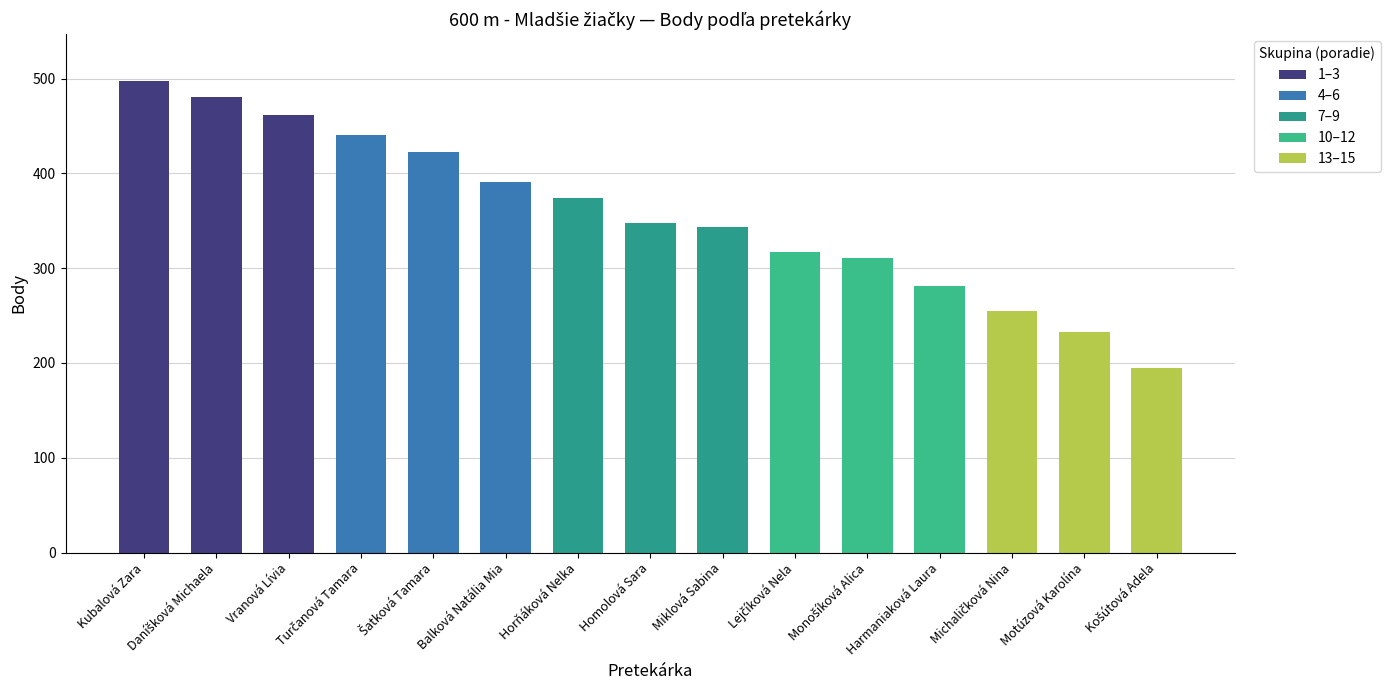

Reading right to left, list all the values displayed in this chart.

Poradie: Košútová Adela=15	Motúzová Karolína=14	Michaličková Nina=13	Harmaniaková Laura=12	Monošíková Alica=11	Lejčíková Nela=10	Miklová Sabina=9	Homolová Sara=8	Horňáková Nelka=7	Balková Natália Mia=6	Šatková Tamara=5	Turčanová Tamara=4	Vranová Lívia=3	Daníšková Michaela=2	Kubalová Zara=1
Body: Košútová Adela=195	Motúzová Karolína=233	Michaličková Nina=255	Harmaniaková Laura=281	Monošíková Alica=311	Lejčíková Nela=317	Miklová Sabina=343	Homolová Sara=348	Horňáková Nelka=374	Balková Natália Mia=391	Šatková Tamara=423	Turčanová Tamara=440	Vranová Lívia=462	Daníšková Michaela=480	Kubalová Zara=497